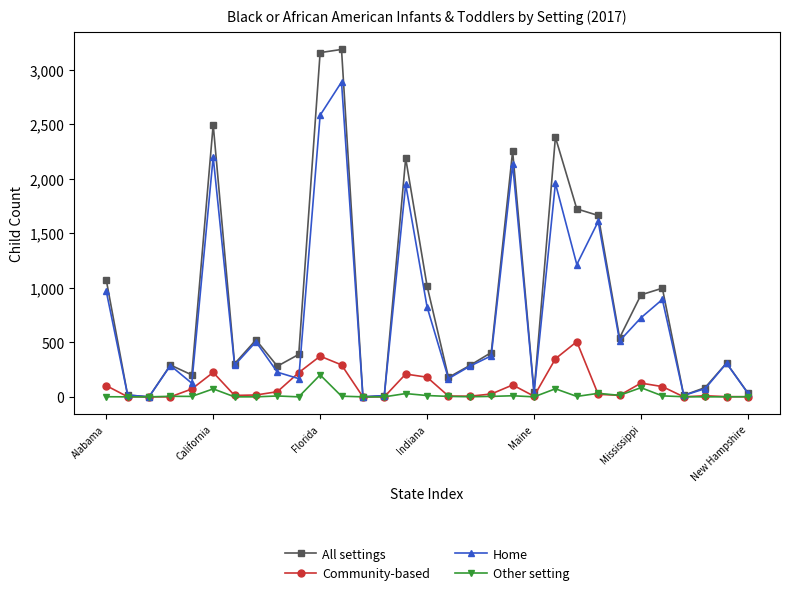

What is the maximum value for Home?

2886